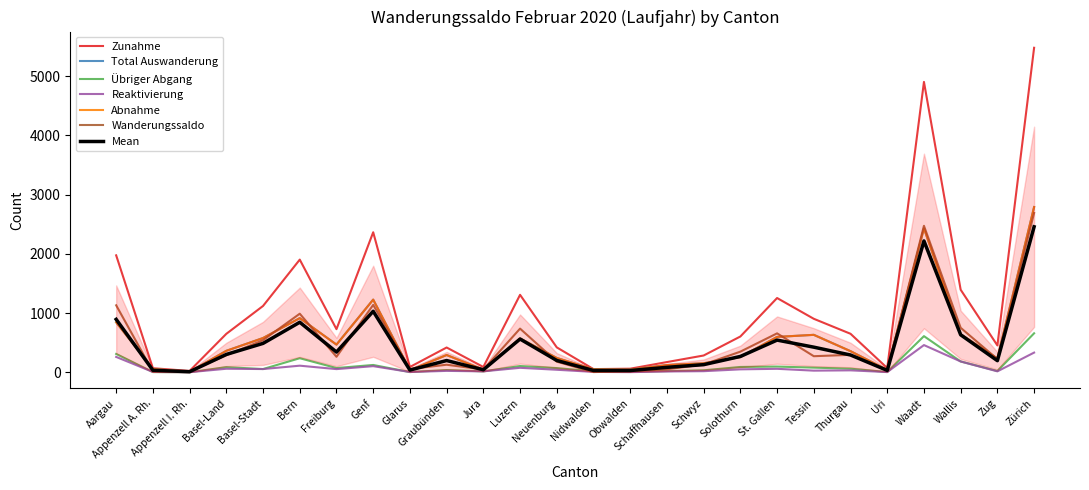

What is the total value across all series at Luzern?

3367